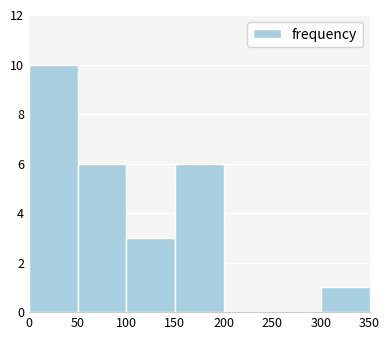

Reading left to right, list every bar in this chart as the range it spans on the x-axis followed by its height. The values are not printed on the chart, so give them approximately, as read against the axis.

0 to 50: 10
50 to 100: 6
100 to 150: 3
150 to 200: 6
200 to 250: 0
250 to 300: 0
300 to 350: 1